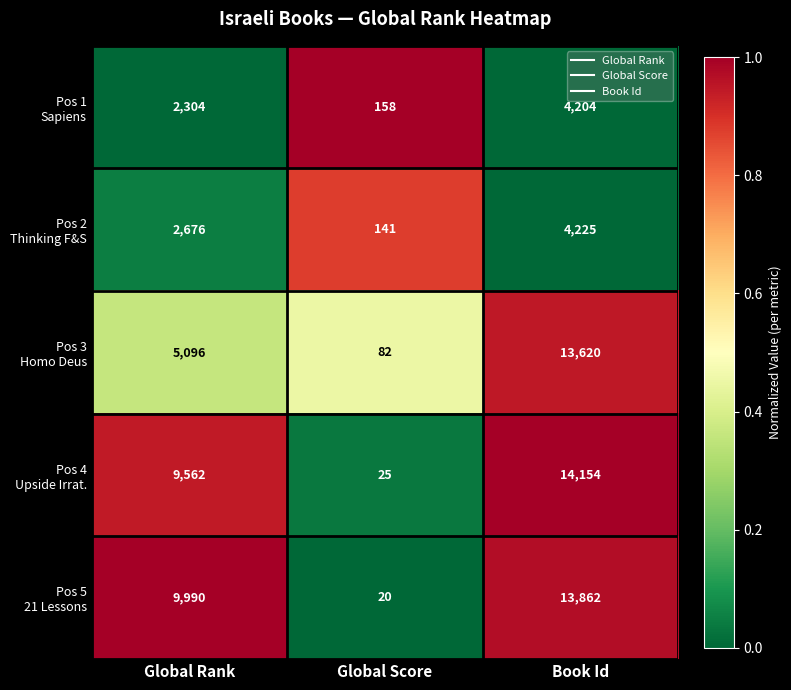

At which category is the sum across all series the highest?

Book Id